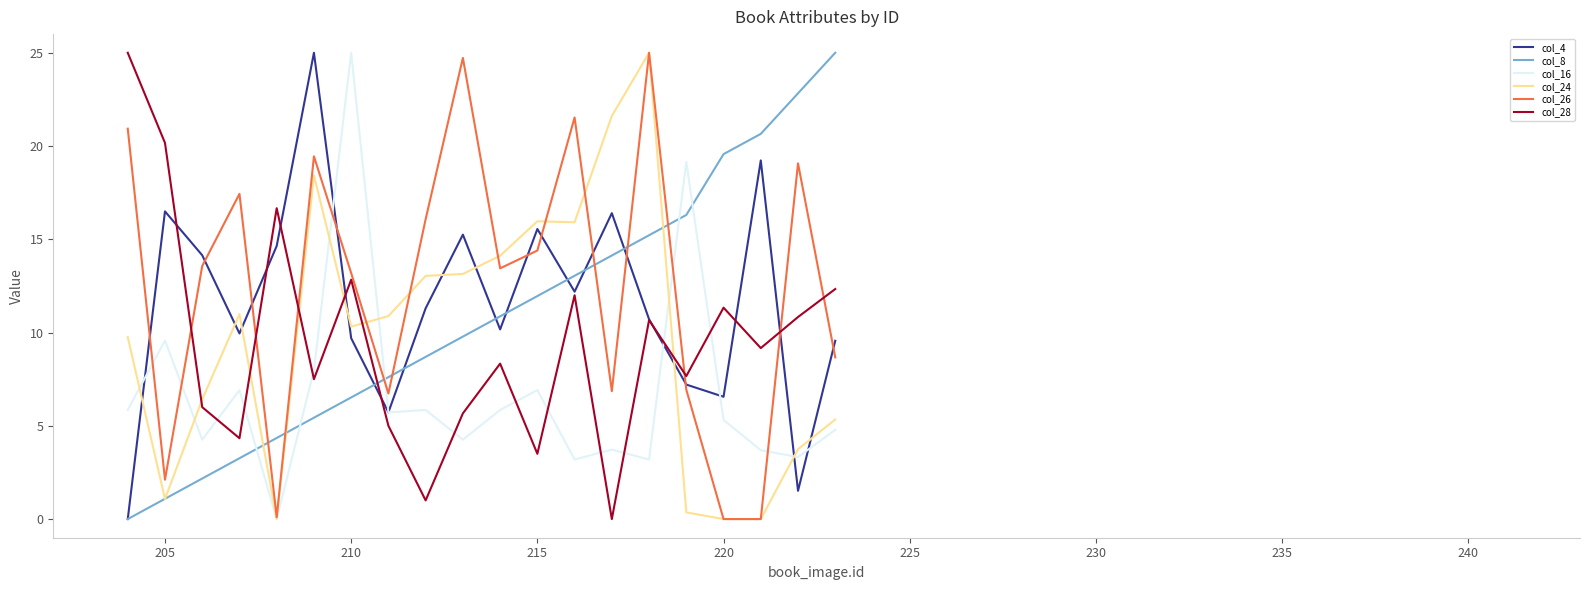

At how many categories does at least one series exceed 23?

6